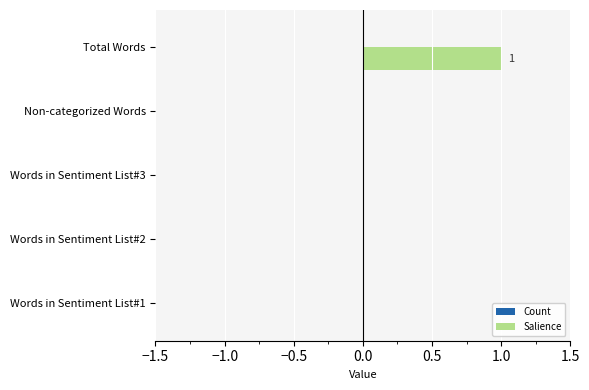

Which label corresponds to the largest value in the chart?

Total Words